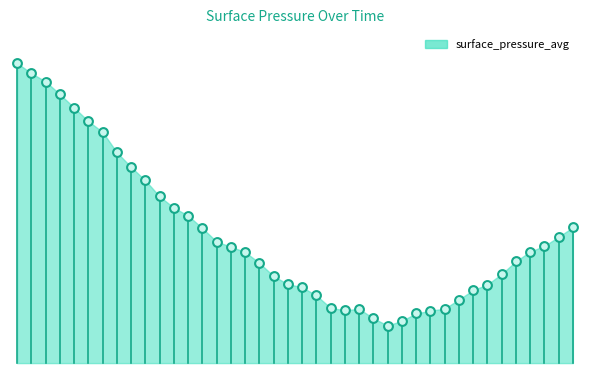

Approximately how many times larger is the value at 01:39 compared to 00:19?

0.8